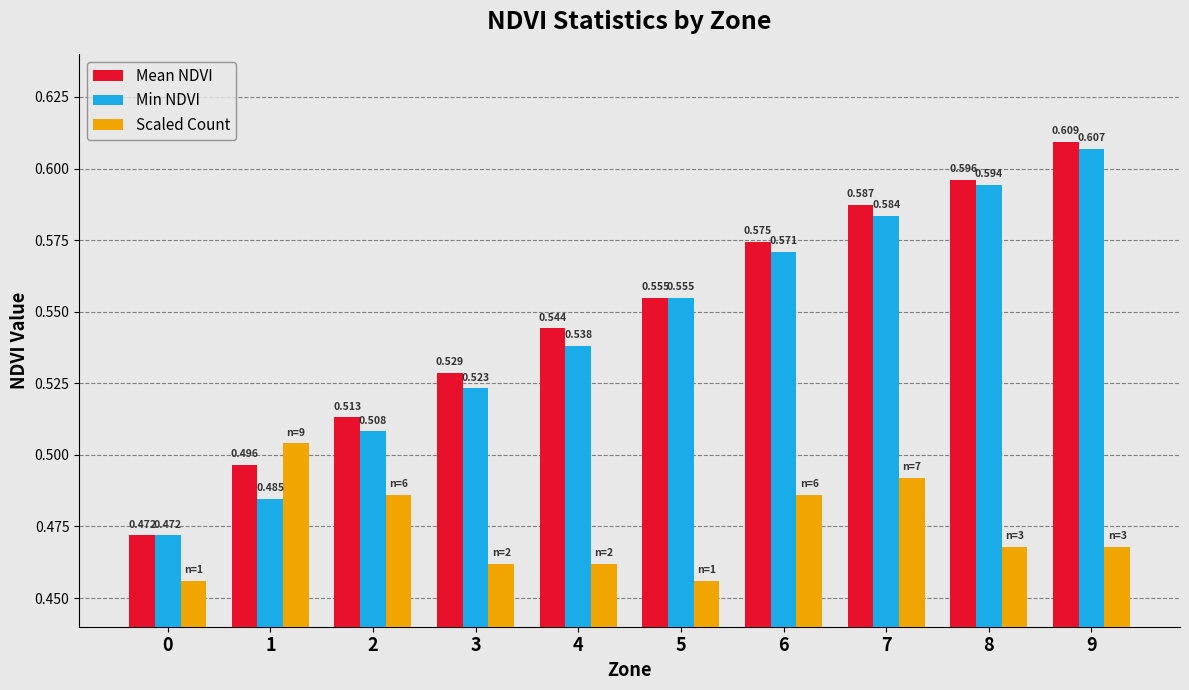

Which series has the largest total across all categories?

Mean NDVI